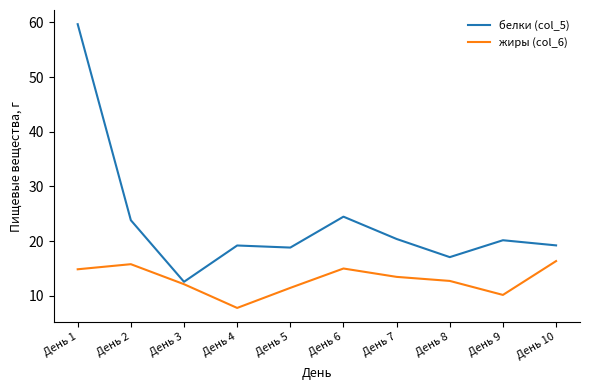

What is the difference between the highest and lowest values at День 7?

6.9